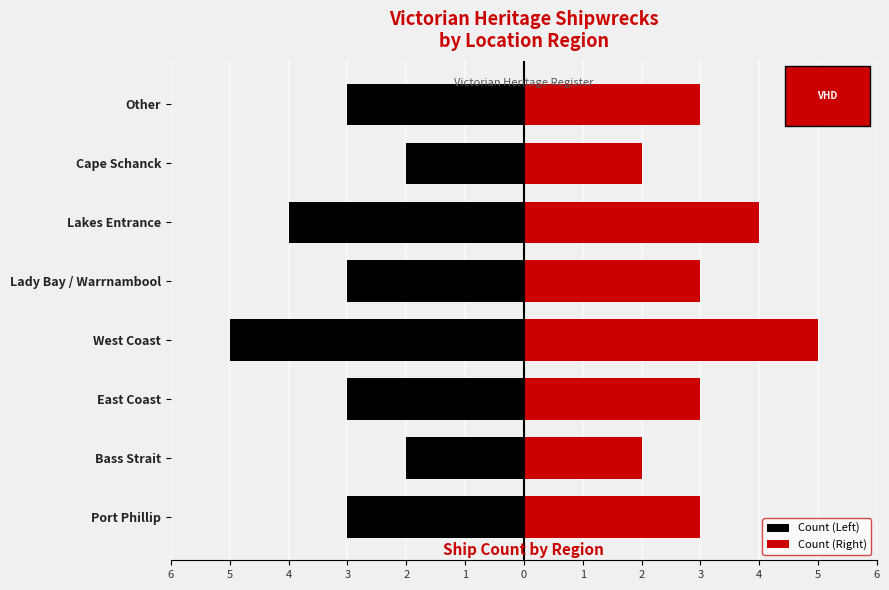

List the series in order of their overall mean, lowest first.

Count (Left), Count (Right)